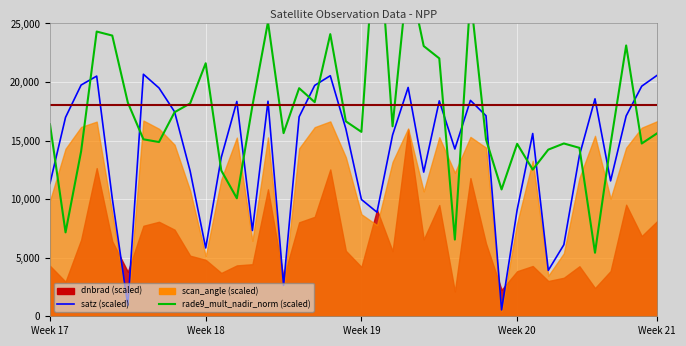

True or false: satz and rade9_mult_nadir_norm cross at least once.

True